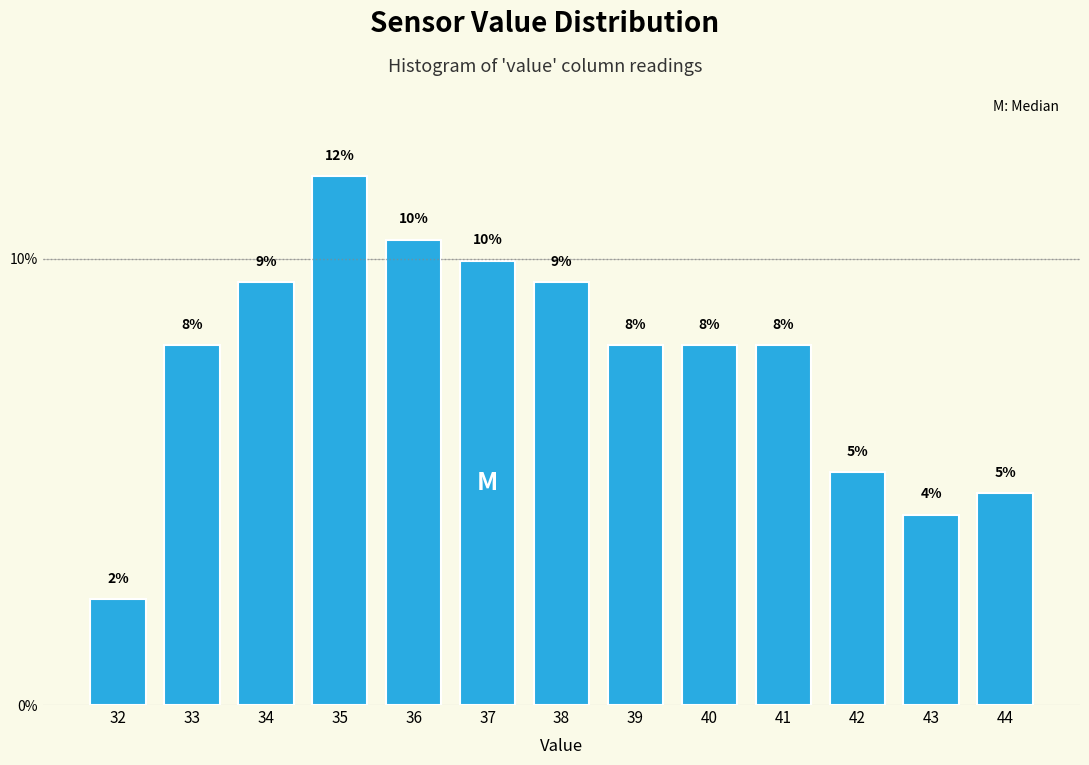

How many bars are there in total?

13